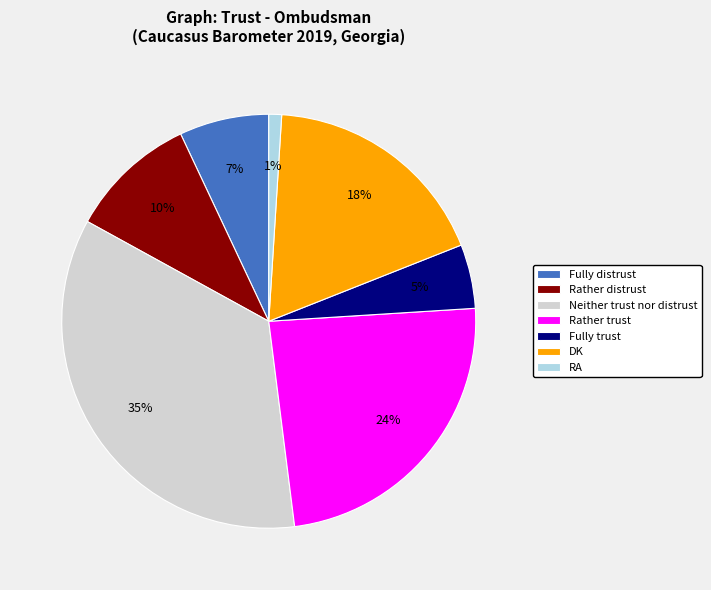

To the nearest percent, what is the difference between the largest and smallest slice percentages?

34%